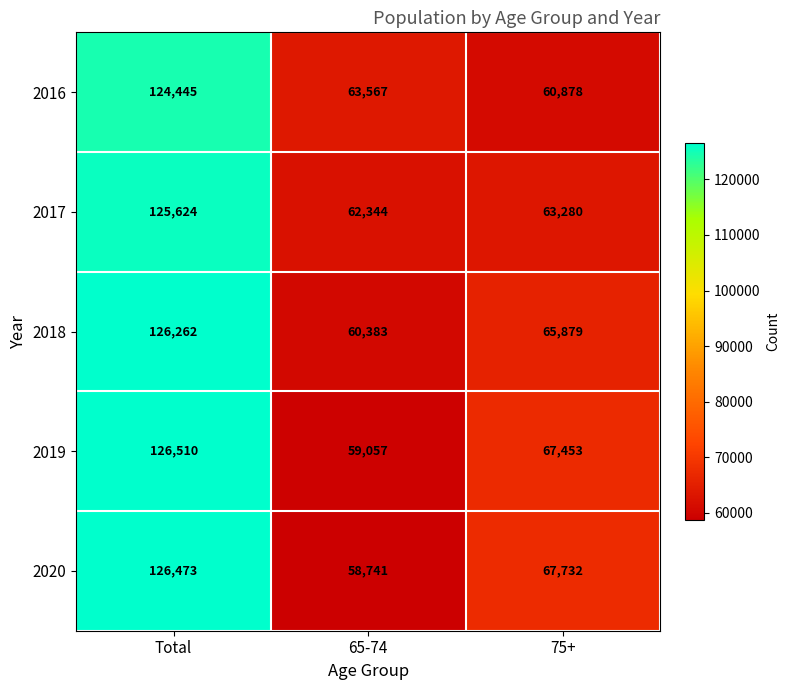

How many distinct data groups are displayed?

5